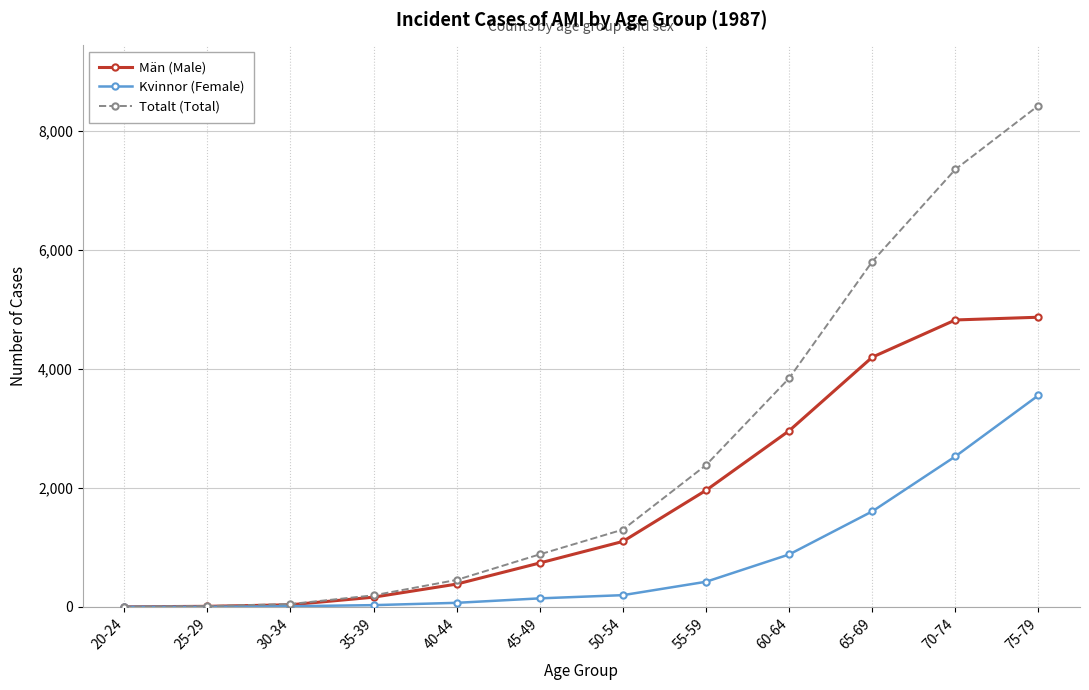

List the series in order of their overall mean, lowest first.

Kvinnor (Female), Män (Male), Totalt (Total)